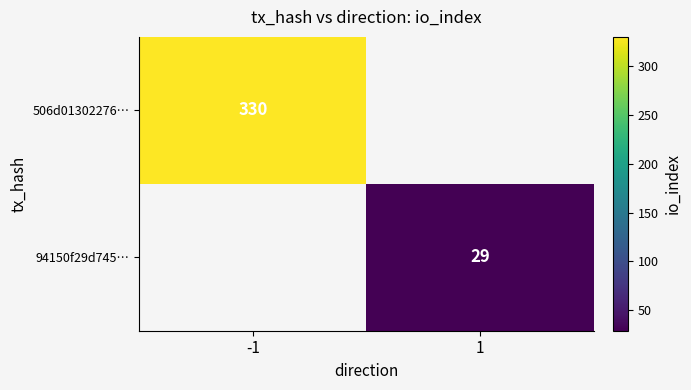

Which label corresponds to the largest value in the chart?

-1